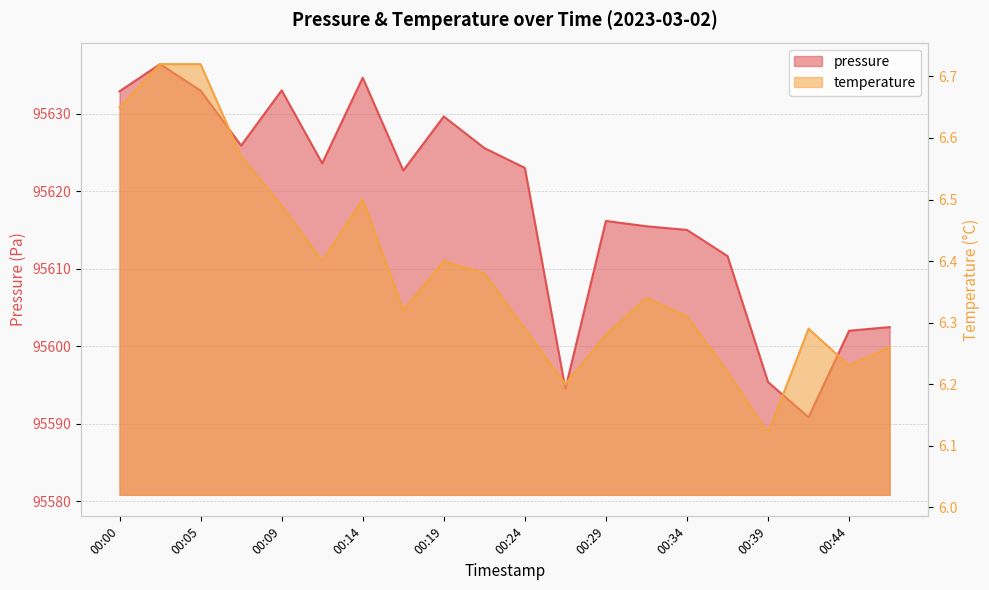

Reading right to left, transcribe all the data shown in this chart.

pressure: 95602.5	95602.0	95590.8	95595.4	95611.6	95615.0	95615.5	95616.2	95594.5	95623.0	95625.6	95629.6	95622.7	95634.6	95623.6	95633.0	95625.9	95633.0	95636.4	95632.9
temperature: 6.3	6.2	6.3	6.1	6.2	6.3	6.3	6.3	6.2	6.3	6.4	6.4	6.3	6.5	6.4	6.5	6.6	6.7	6.7	6.7